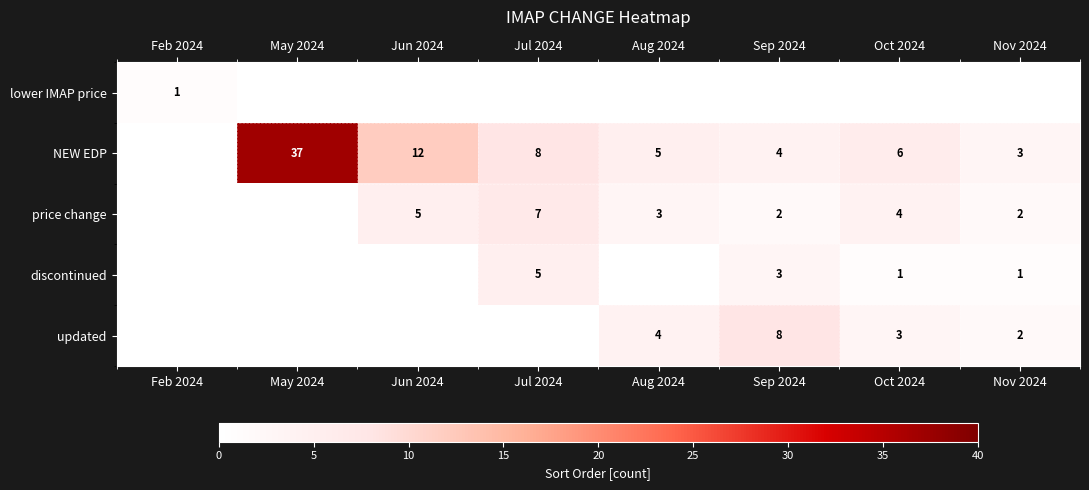

The value of NEW EDP at May 2024 is 37. True or false?

True